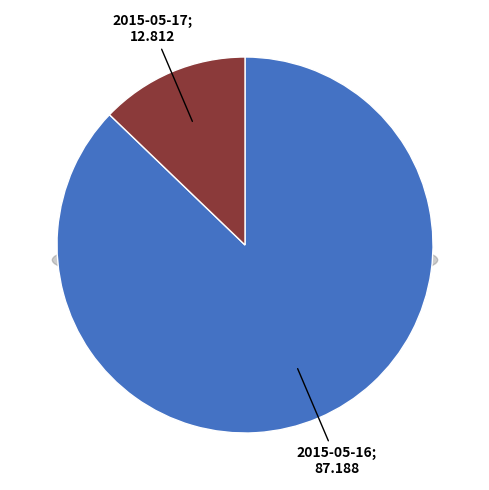

The 2015-05-16 slice represents 79% of the pie. True or false?

False